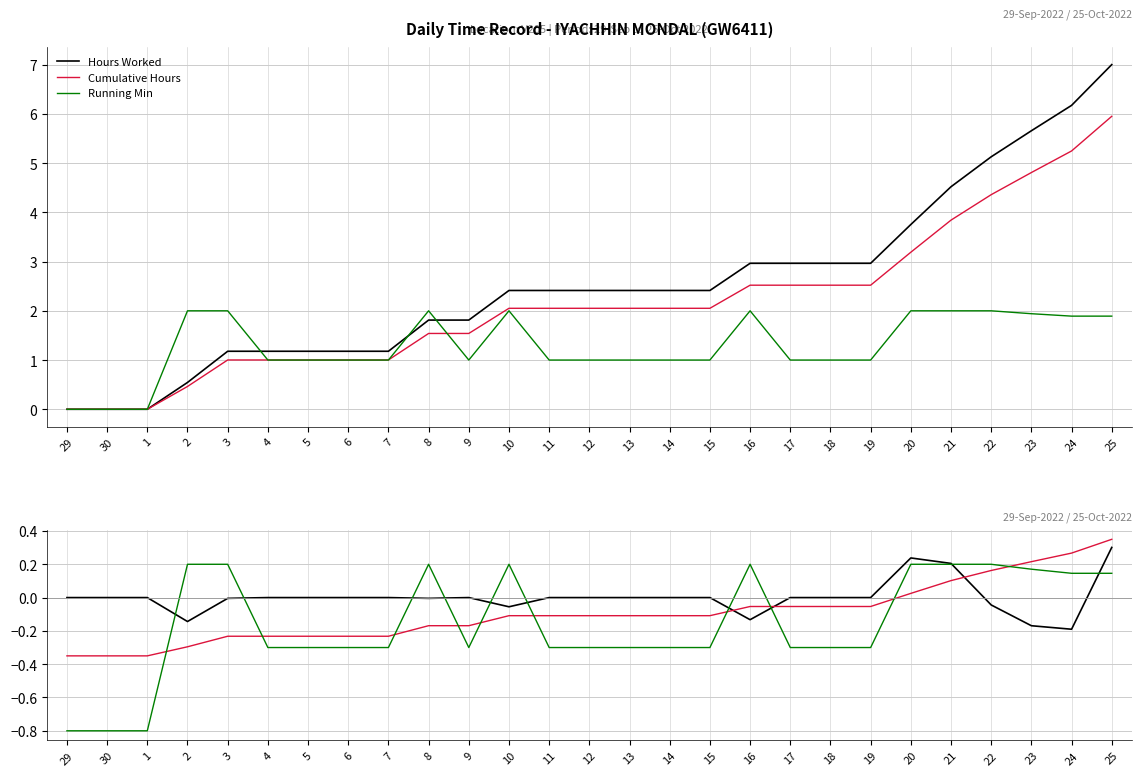

Rank the series by their average value, from highest to lowest.

Hours Worked, Cumulative Hours, Running Min